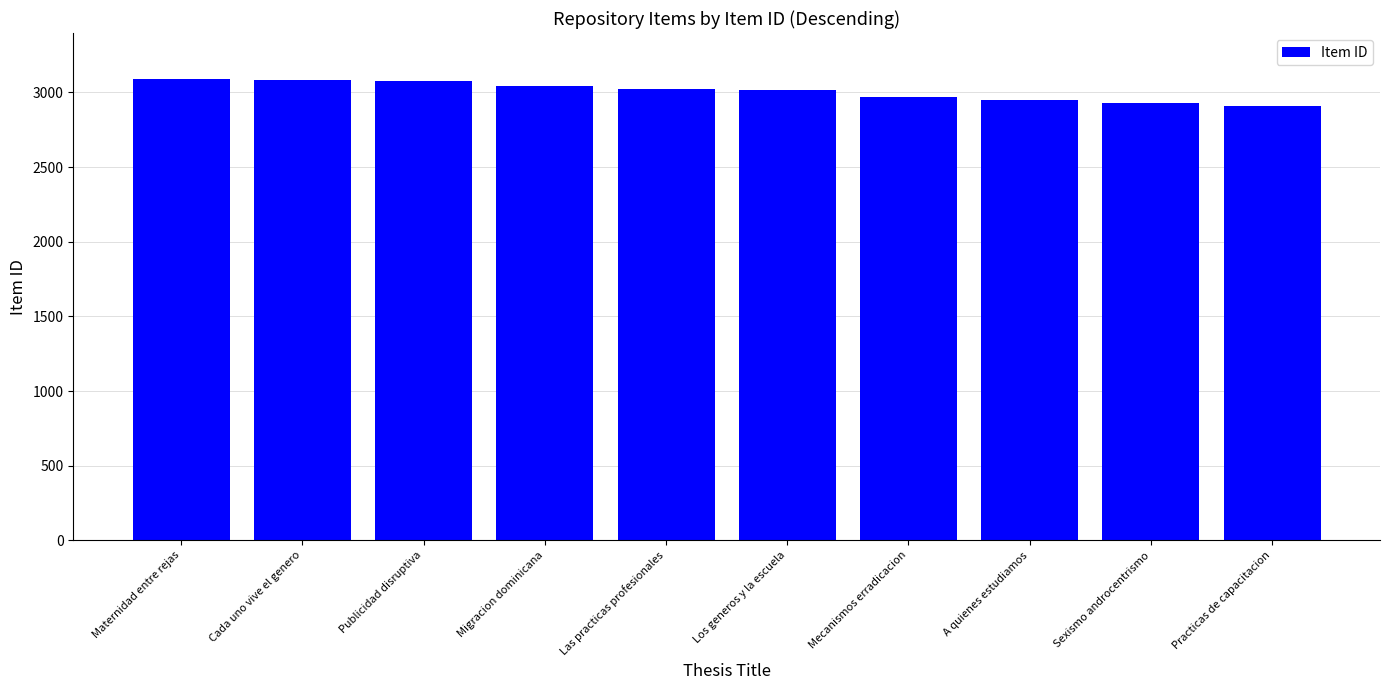

What is the maximum value shown in the chart?

3089